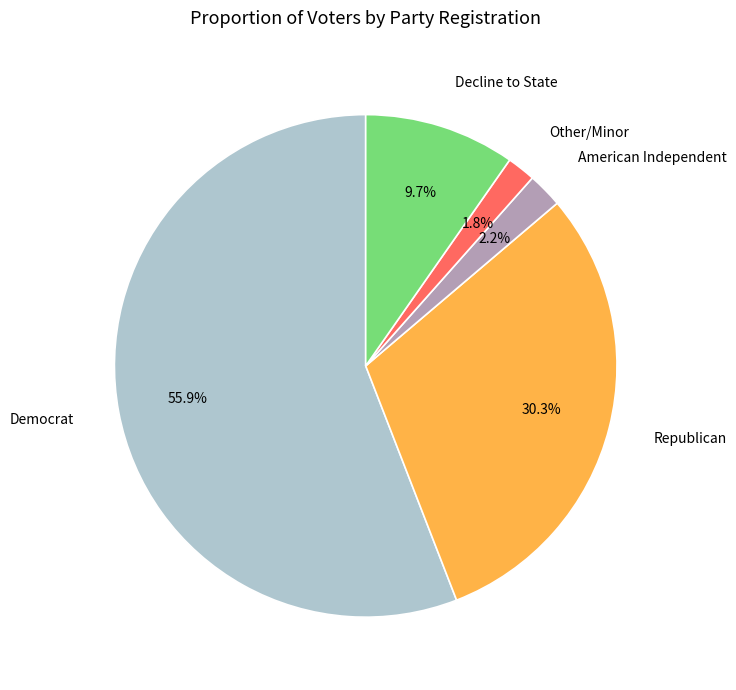

What is the largest slice in the pie chart?

Democrat